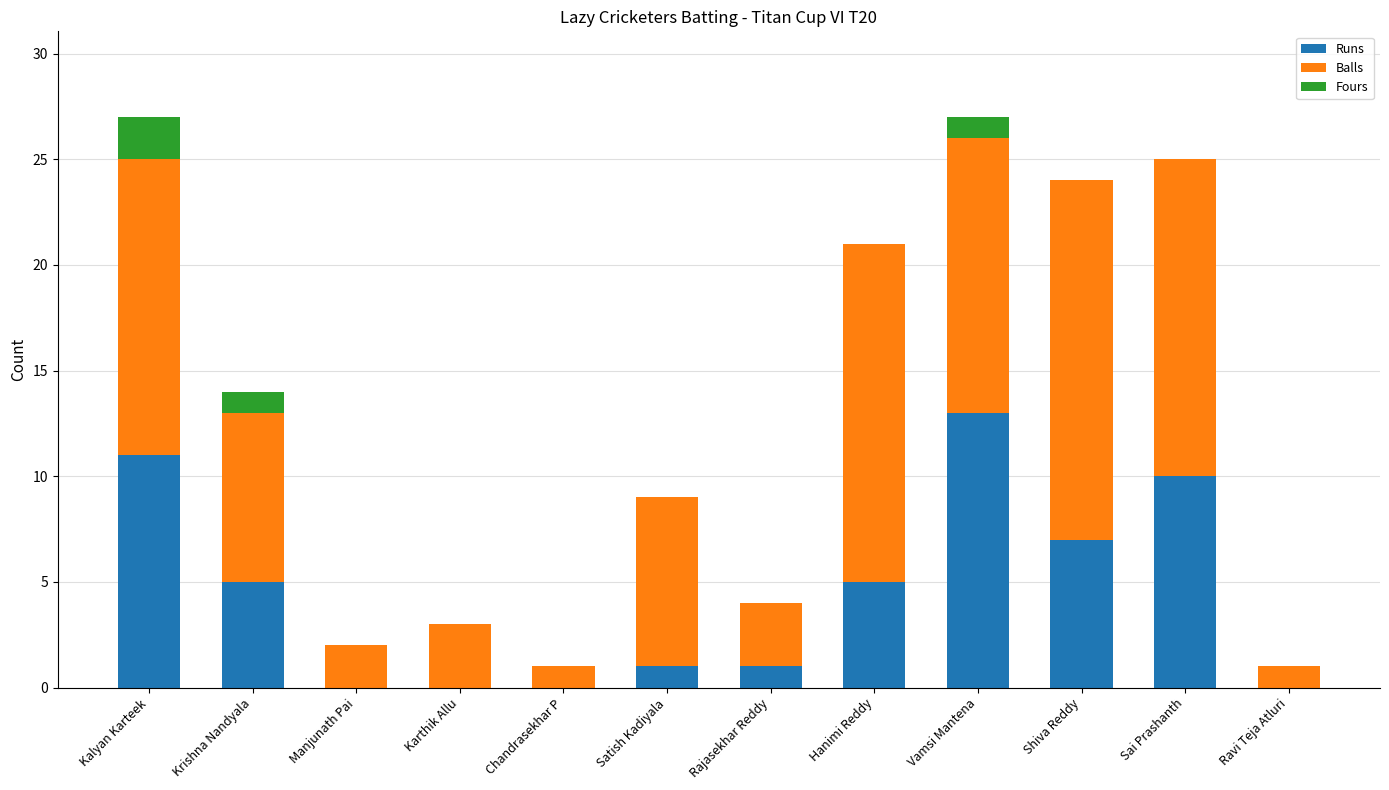

What are all the series names shown in the legend?

Runs, Balls, Fours